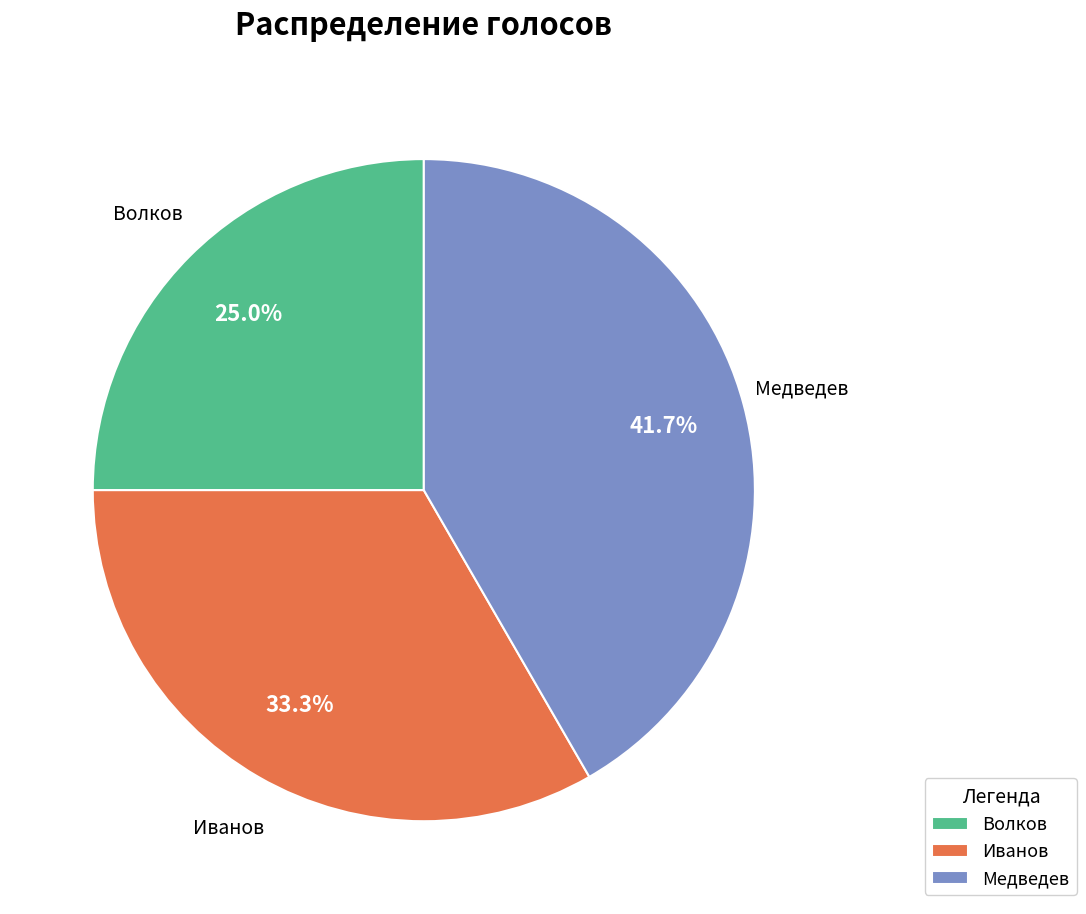

To the nearest percent, what is the difference between the Волков and Иванов slice percentages?

8%